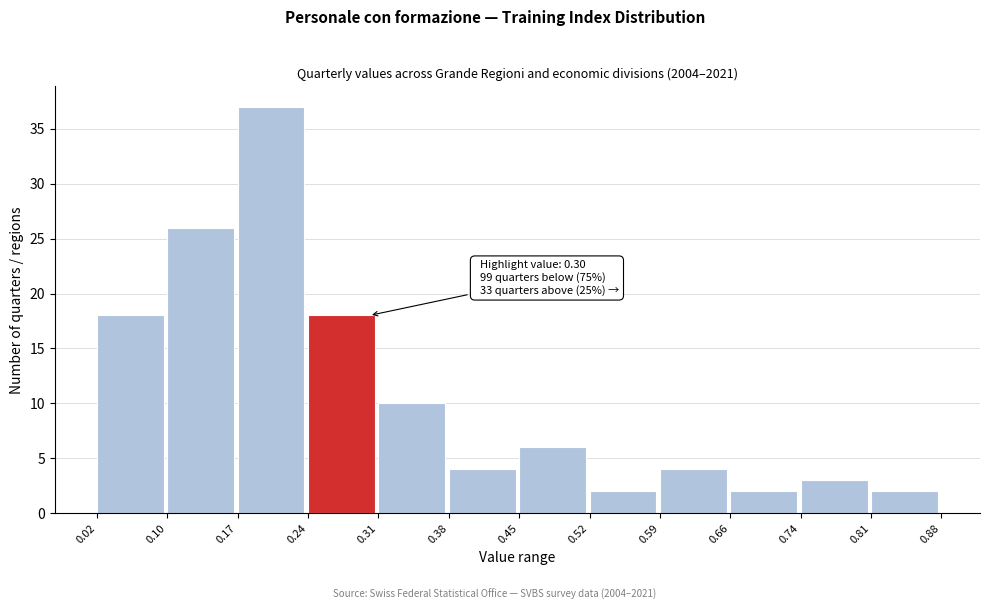

Which range on the x-axis has the tallest bar?

0.17 to 0.24